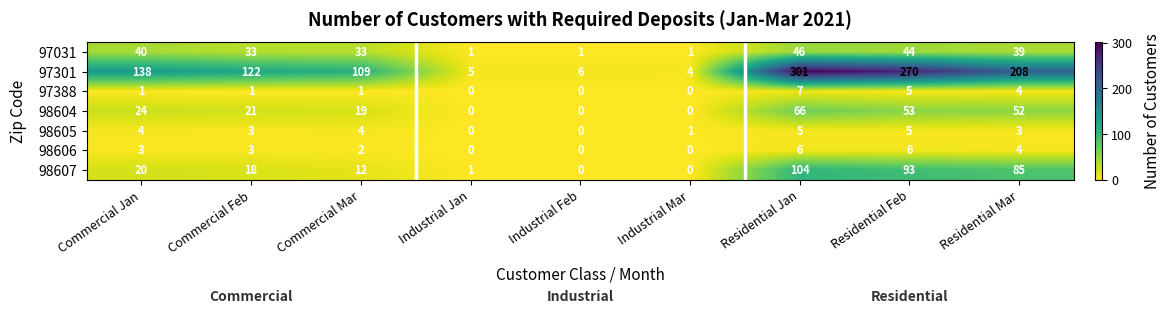

What is the difference between the 97301 values at Industrial Jan and Commercial Feb?

117